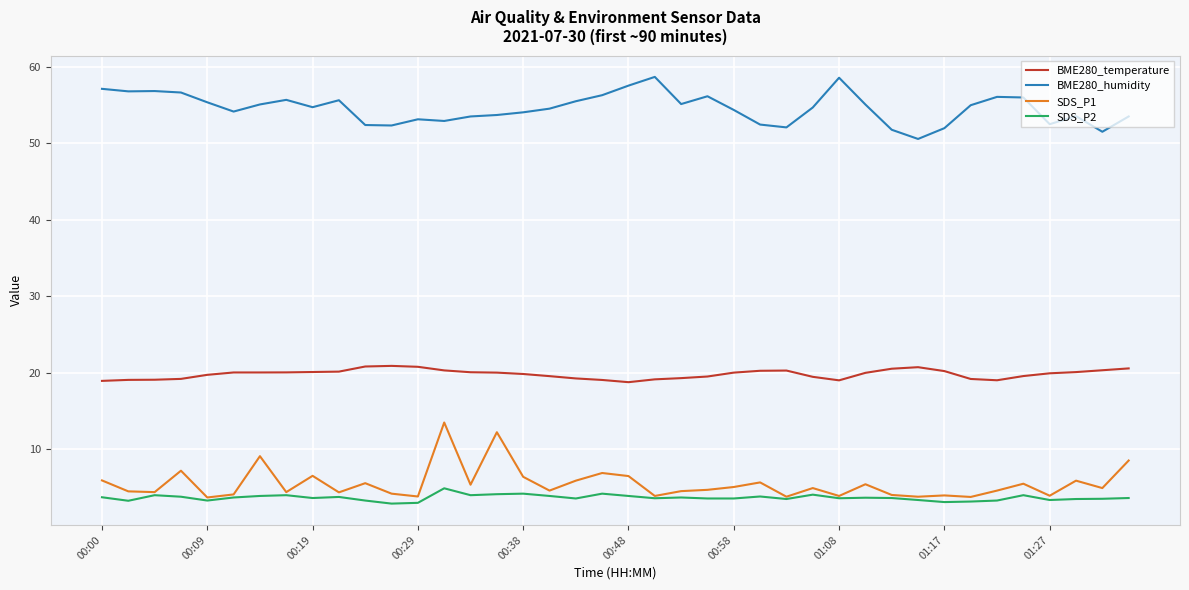

True or false: BME280_humidity and BME280_temperature intersect in this chart.

False